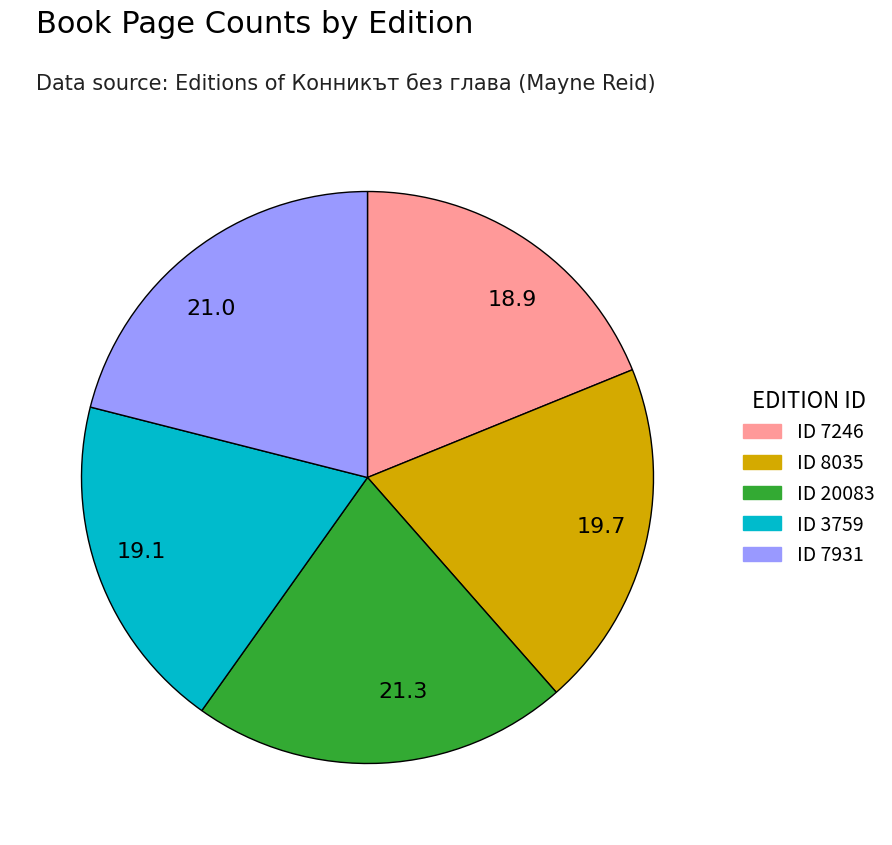

How many slices are in this pie chart?

5